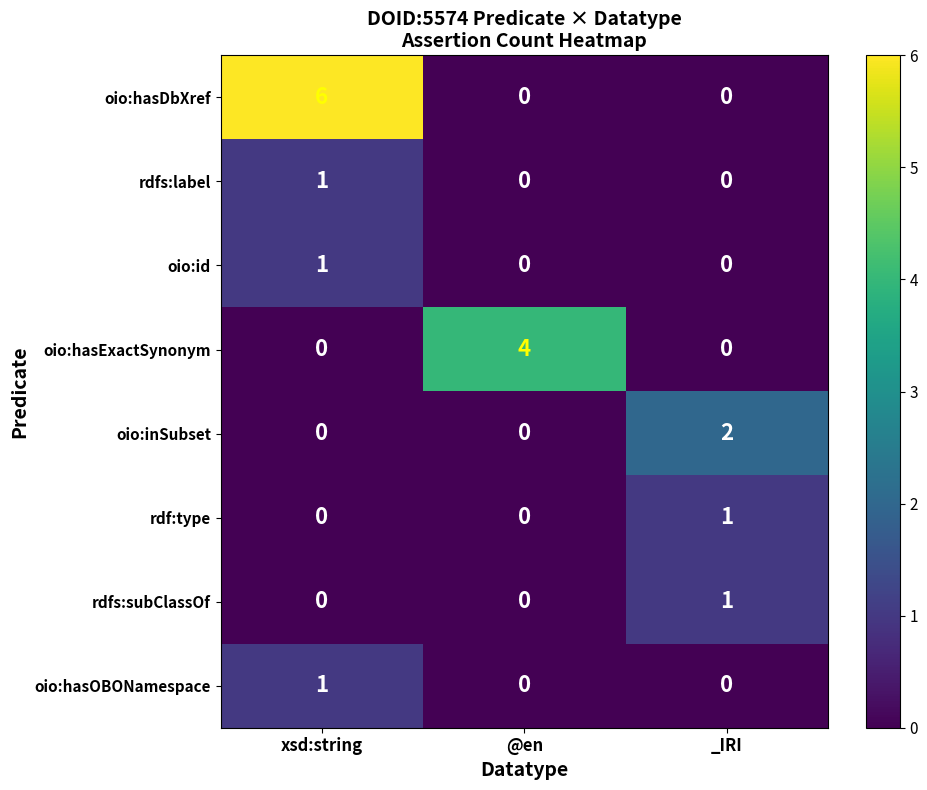

Reading right to left, what are all the values shown in this chart?

oio:hasDbXref: _IRI=0	@en=0	xsd:string=6
rdfs:label: _IRI=0	@en=0	xsd:string=1
oio:id: _IRI=0	@en=0	xsd:string=1
oio:hasExactSynonym: _IRI=0	@en=4	xsd:string=0
oio:inSubset: _IRI=2	@en=0	xsd:string=0
rdf:type: _IRI=1	@en=0	xsd:string=0
rdfs:subClassOf: _IRI=1	@en=0	xsd:string=0
oio:hasOBONamespace: _IRI=0	@en=0	xsd:string=1